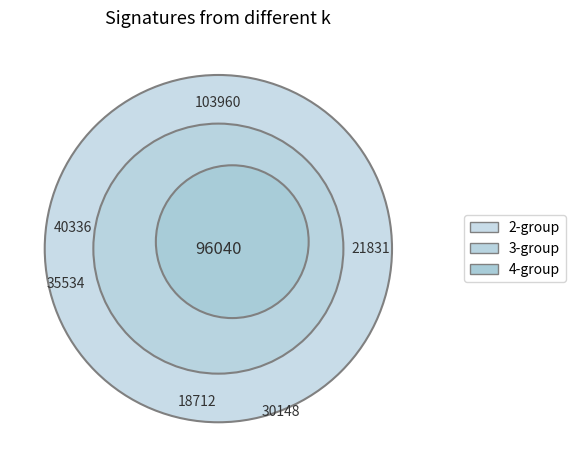

Is the sum of 103960 and 96040 greater than half?

Yes